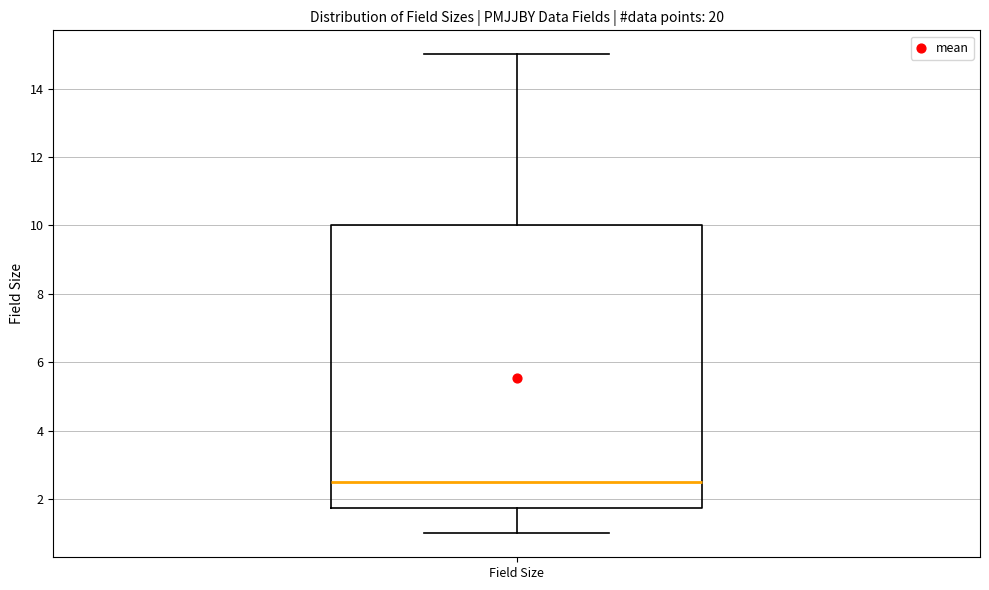

Where does the upper whisker of the box for Field Size end on the y-axis? The values are not printed on the chart, so give them approximately, as read against the axis.

15.0